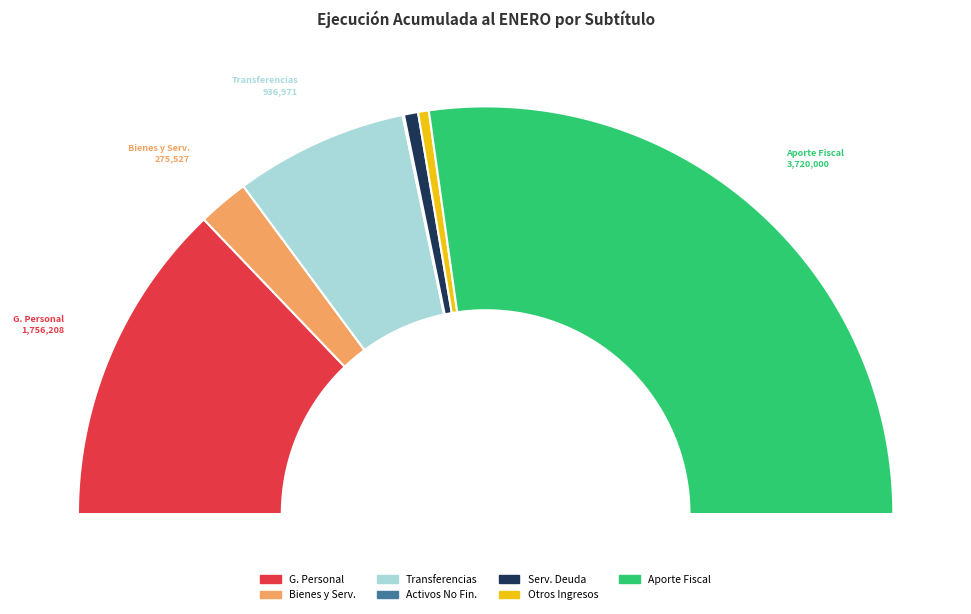

The BIENES Y SERVICIOS DE CONSUMO slice represents 1% of the pie. True or false?

False